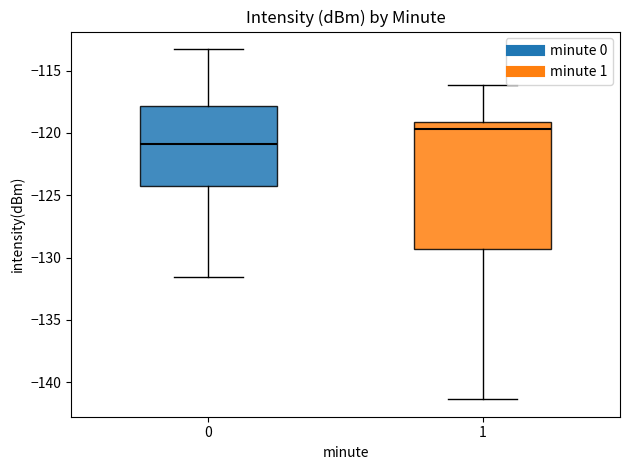

Reading left to right, transcribe this box plot: for each box, give where its median line is, the range the box spans, and where its two whiskers end, as read against the y-axis. The values are not printed on the chart, so give them approximately, as read against the axis.

0: median -121.0, box -124.0 to -118.0, whiskers -131.5 to -113.5
1: median -119.5, box -129.5 to -119.0, whiskers -141.5 to -116.0